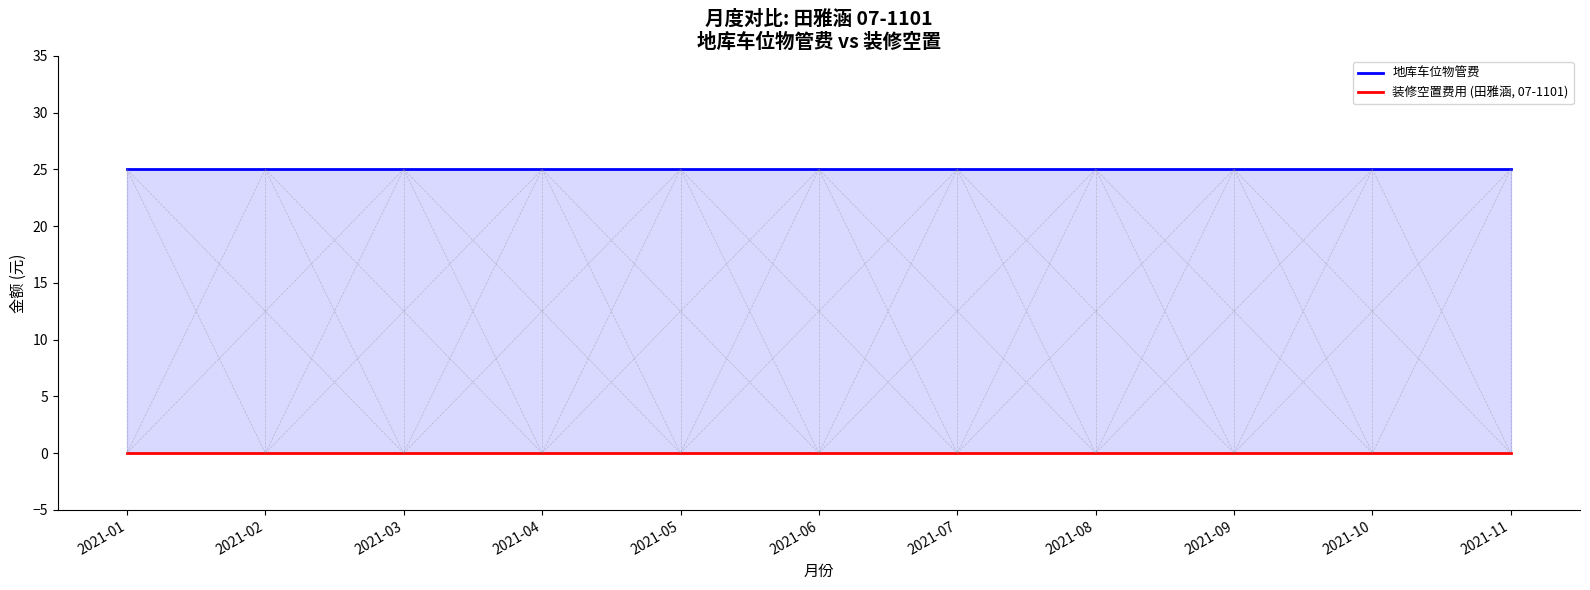

Reading left to right, list all the values displayed in this chart.

地库车位物管费: 25	25	25	25	25	25	25	25	25	25	25
装修空置费用 (田雅涵, 07-1101): 0	0	0	0	0	0	0	0	0	0	0